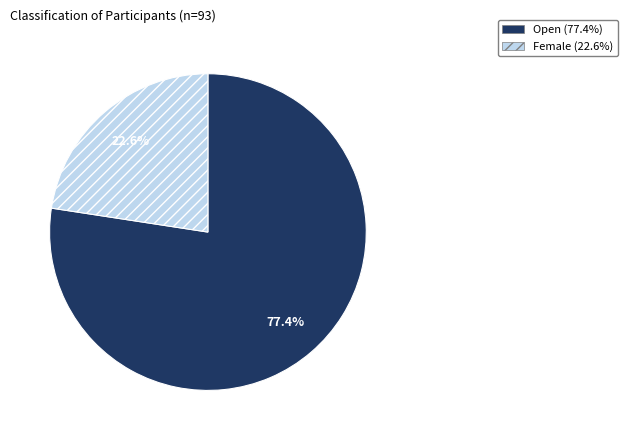

What is the majority slice?

Open